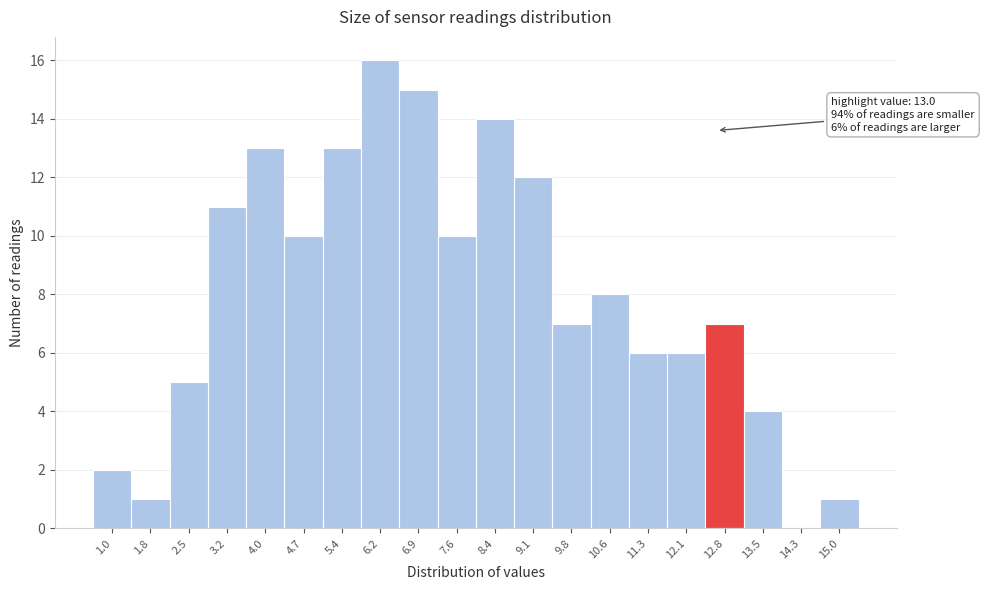

Reading left to right, list all the values displayed in this chart.

1.0=2	1.8=1	2.5=5	3.2=11	4.0=13	4.7=10	5.4=13	6.2=16	6.9=15	7.6=10	8.4=14	9.1=12	9.8=7	10.6=8	11.3=6	12.1=6	12.8=7	13.5=4	14.3=0	15.0=1